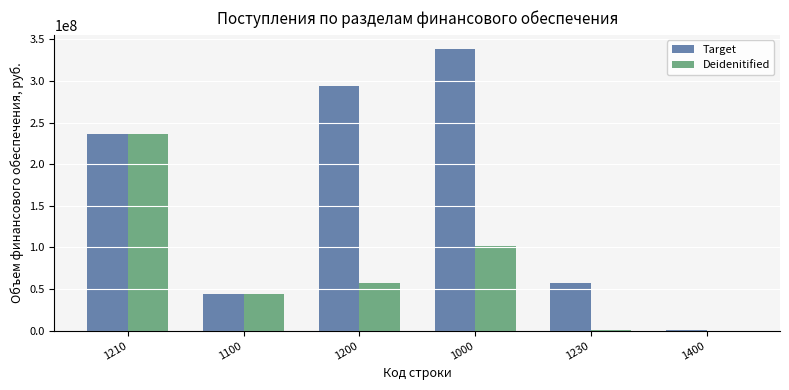

How many categories are shown in the chart?

6